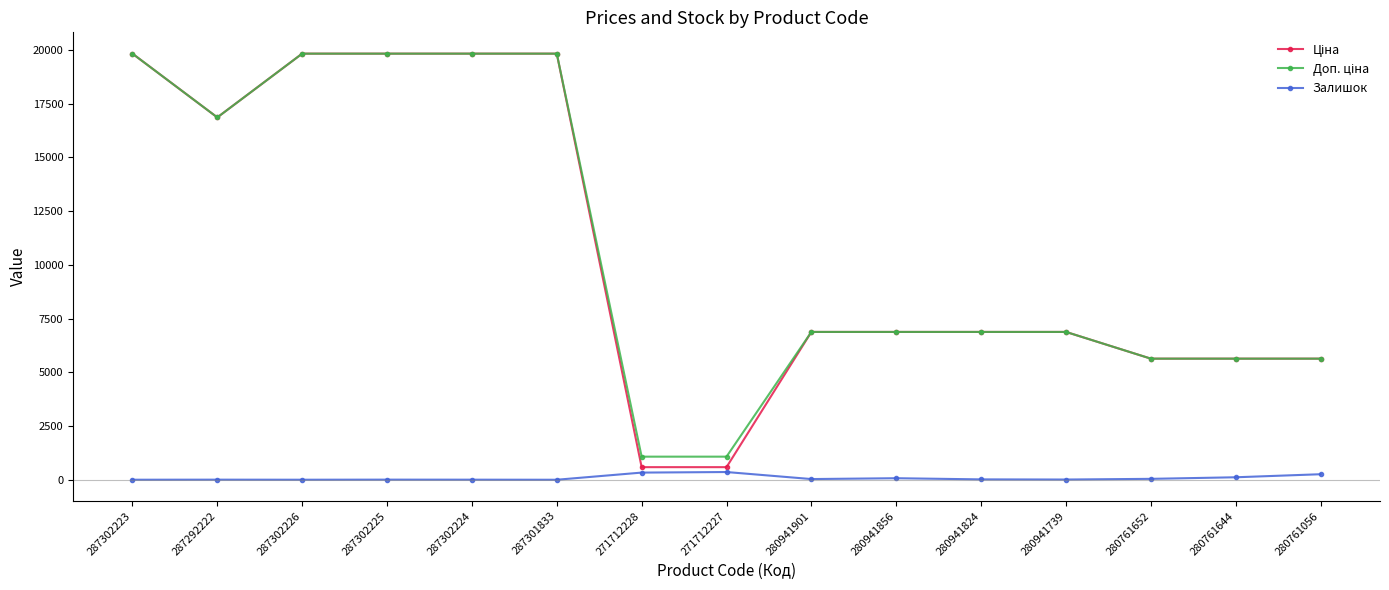

True or false: Залишок has a value of 1.0 at 287302223.

True